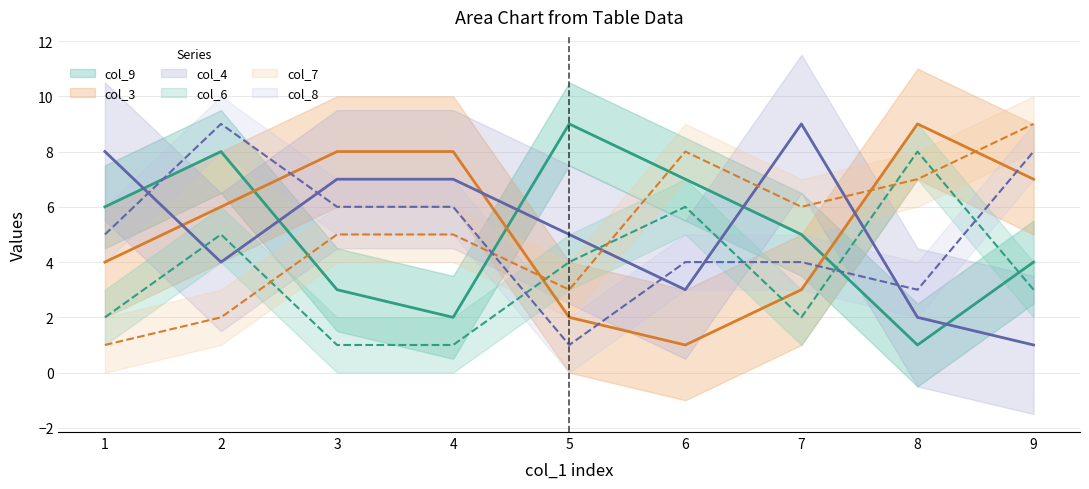

Reading left to right, what are all the values shown in this chart?

col_9: 6	8	3	2	9	7	5	1	4
col_3: 4	6	8	8	2	1	3	9	7
col_4: 8	4	7	7	5	3	9	2	1
col_6: 2	5	1	1	4	6	2	8	3
col_7: 1	2	5	5	3	8	6	7	9
col_8: 5	9	6	6	1	4	4	3	8